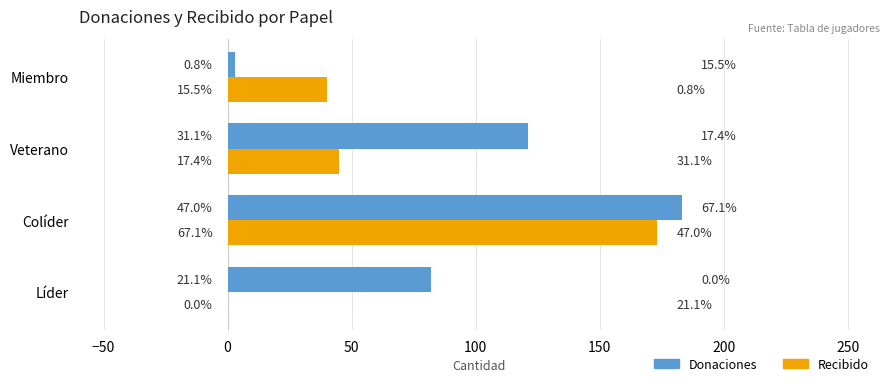

Reading left to right, what are all the values shown in this chart?

Donaciones: 82	183	121	3
Recibido: 0	173	45	40